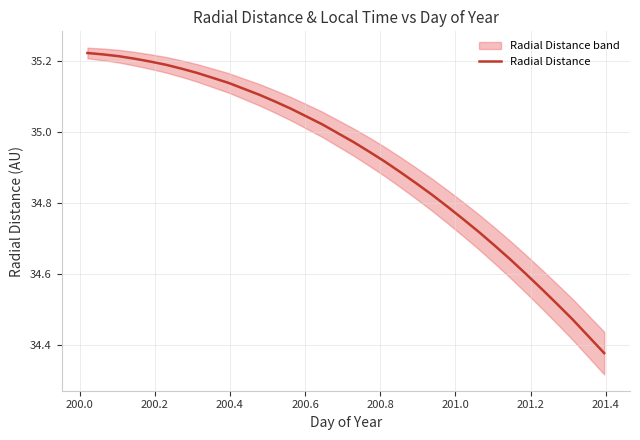

Does the chart have visible grid lines?

Yes